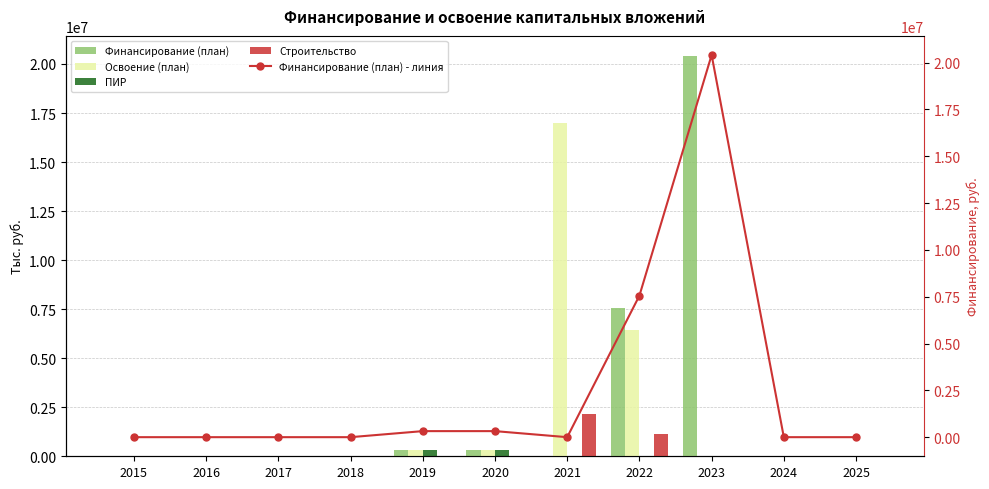

Are the bars grouped side by side (vs. stacked)?

Yes